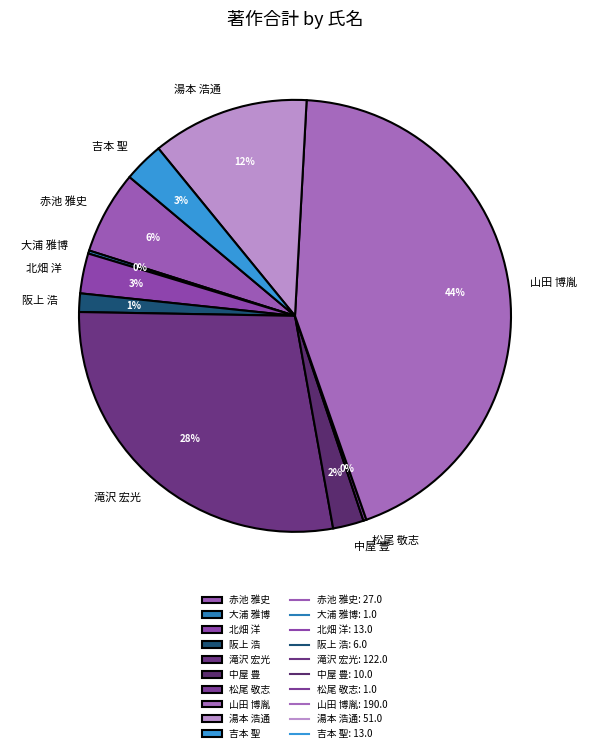

True or false: 吉本 聖 accounts for 3% of the total.

True